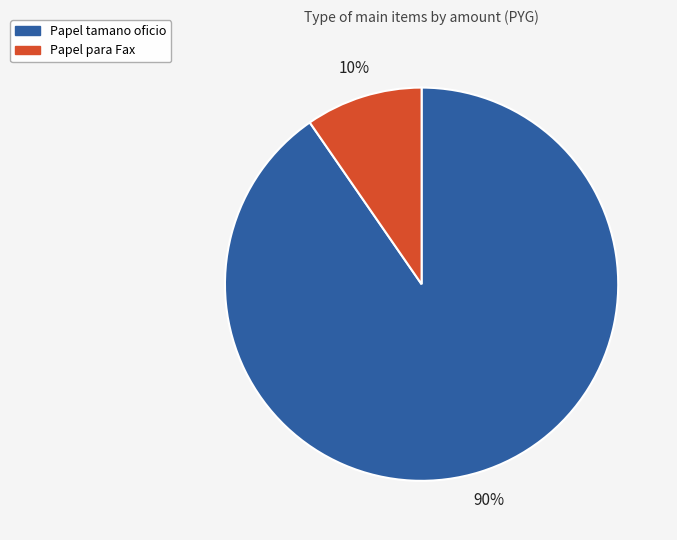

Does Papel para Fax represent more than half of the total?

No